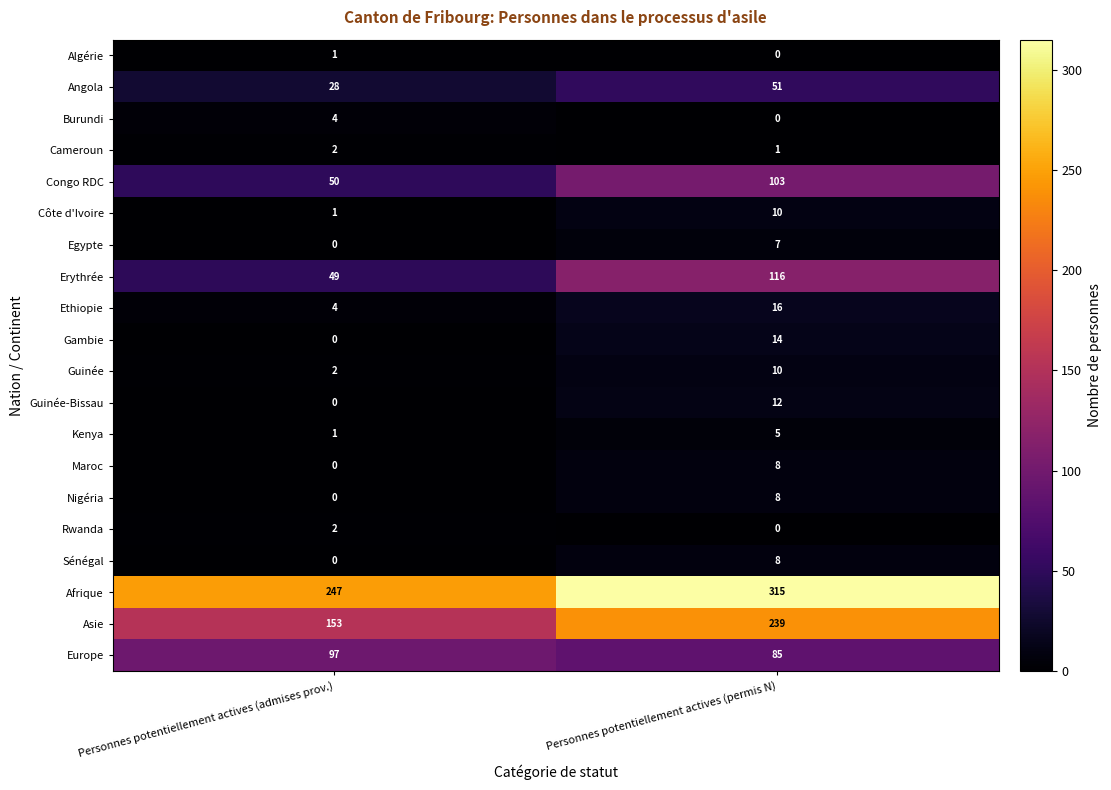

What is the total value across all series at Personnes potentiellement actives (admises prov.)?

641